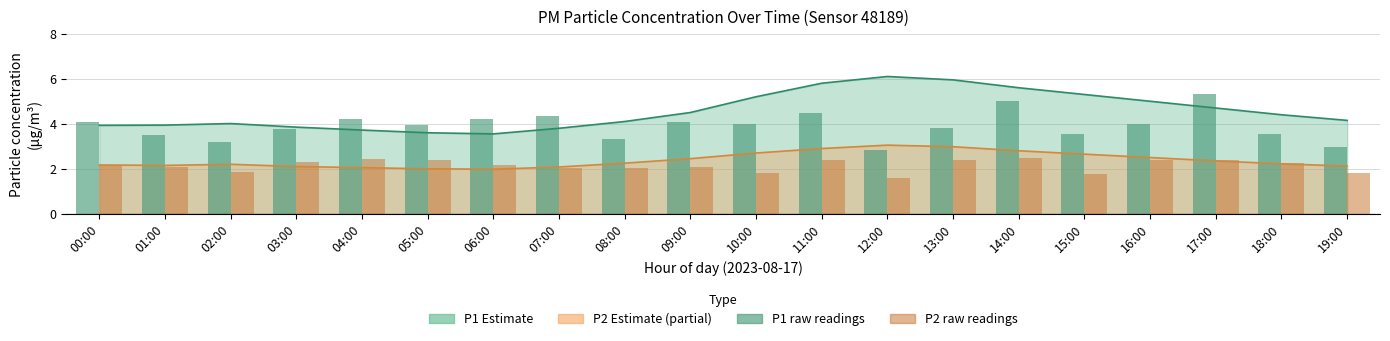

True or false: P1 raw readings has a value of 4.5 at 11:00.

True